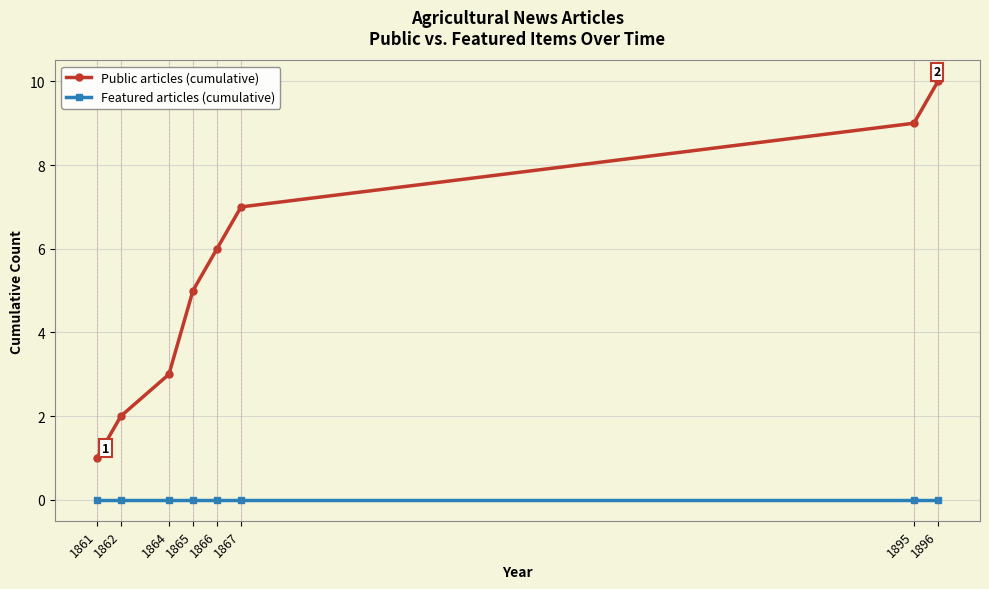

What is the value of the Public articles (cumulative) point at the 2nd from the left?

2